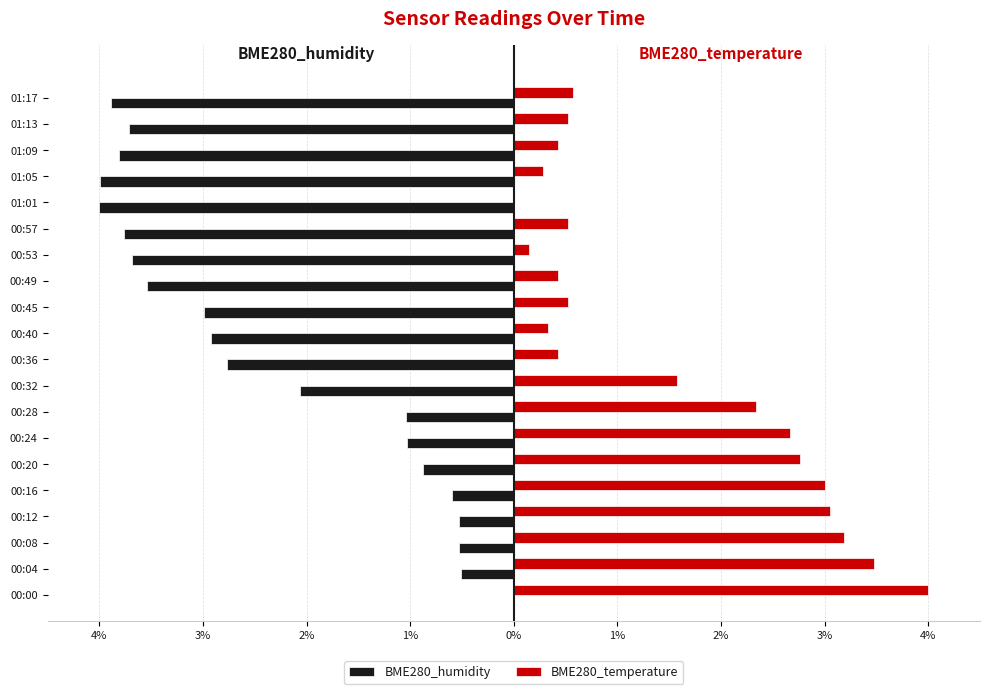

What are all the series names shown in the legend?

BME280_humidity, BME280_temperature